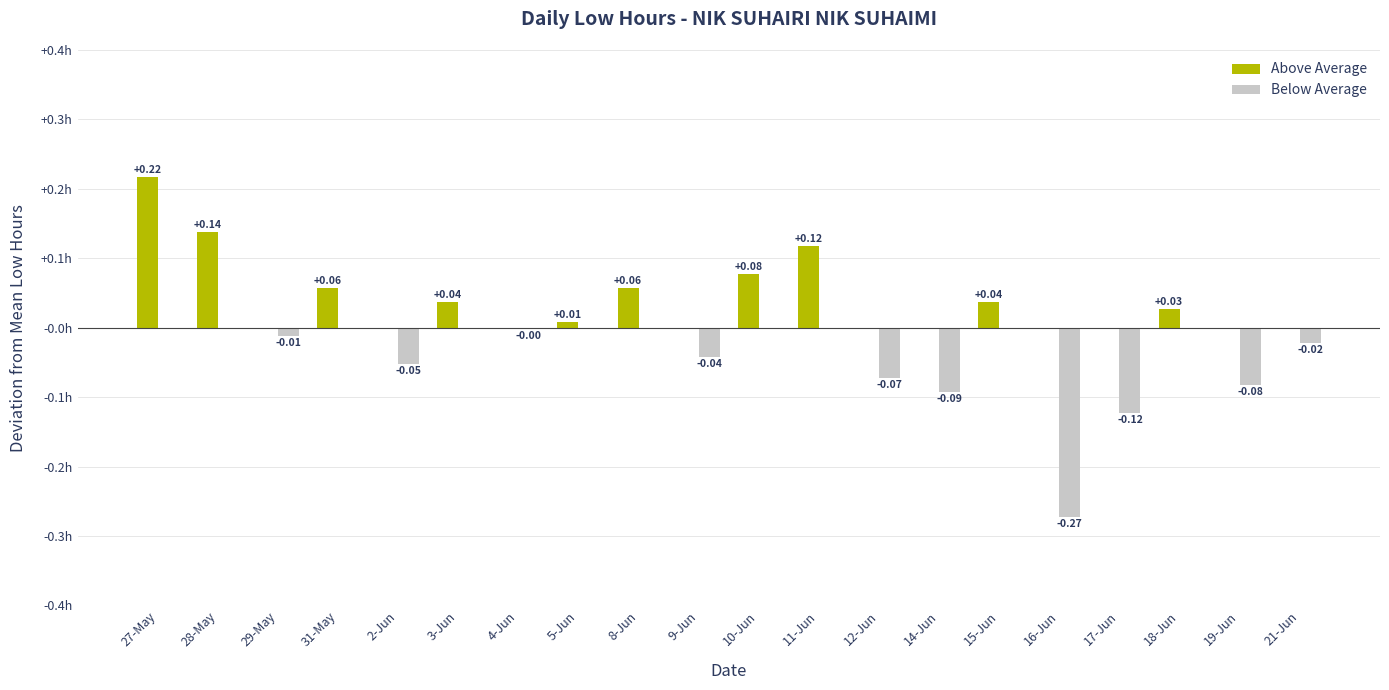

What are all the series names shown in the legend?

Above Average, Below Average